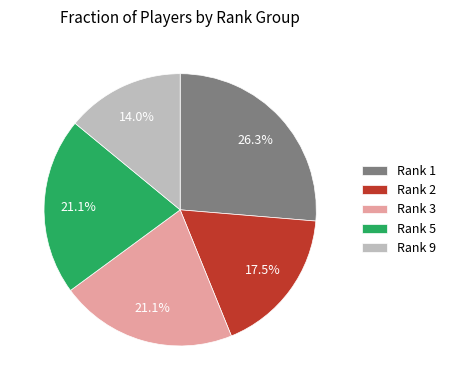

Is there any slice that represents more than half of the pie?

No